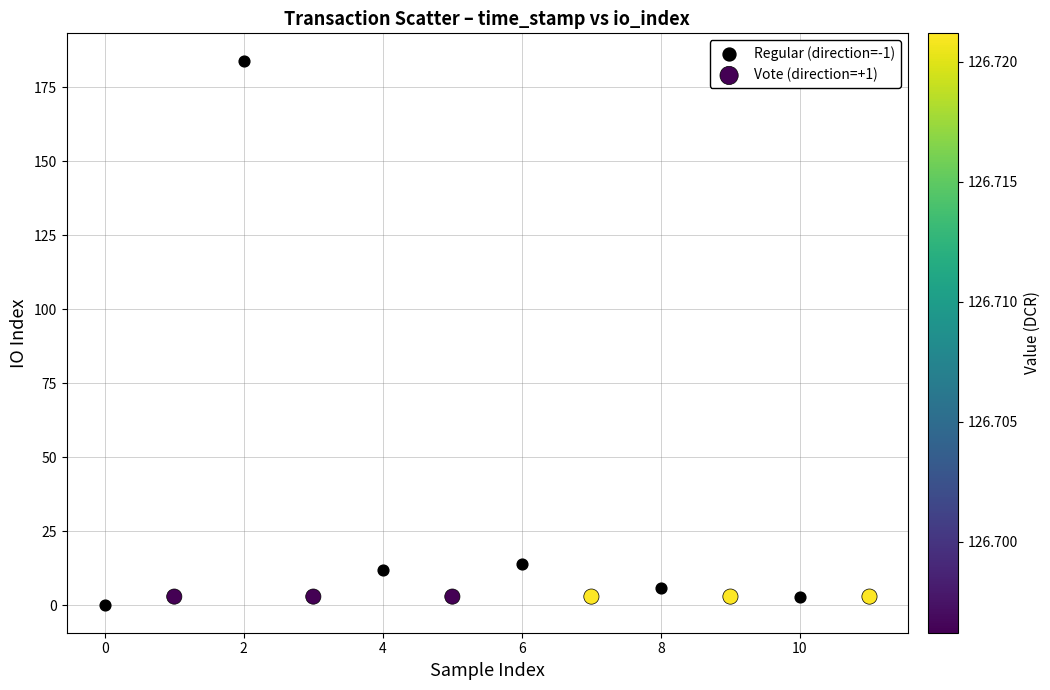

Which series contains the highest Y value?

Regular (direction=-1)